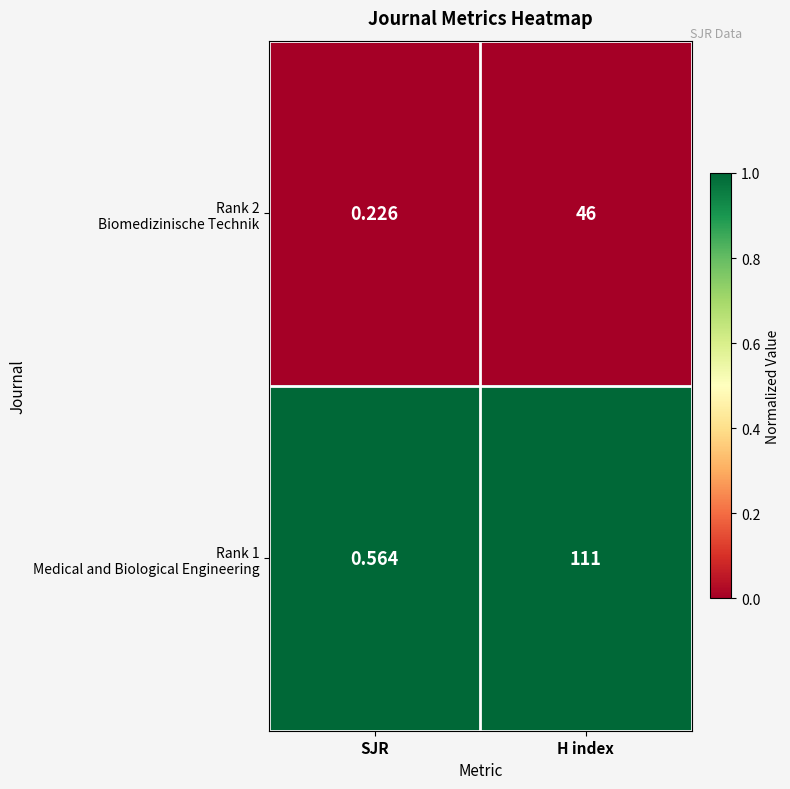

At which category is the sum across all series the highest?

H index